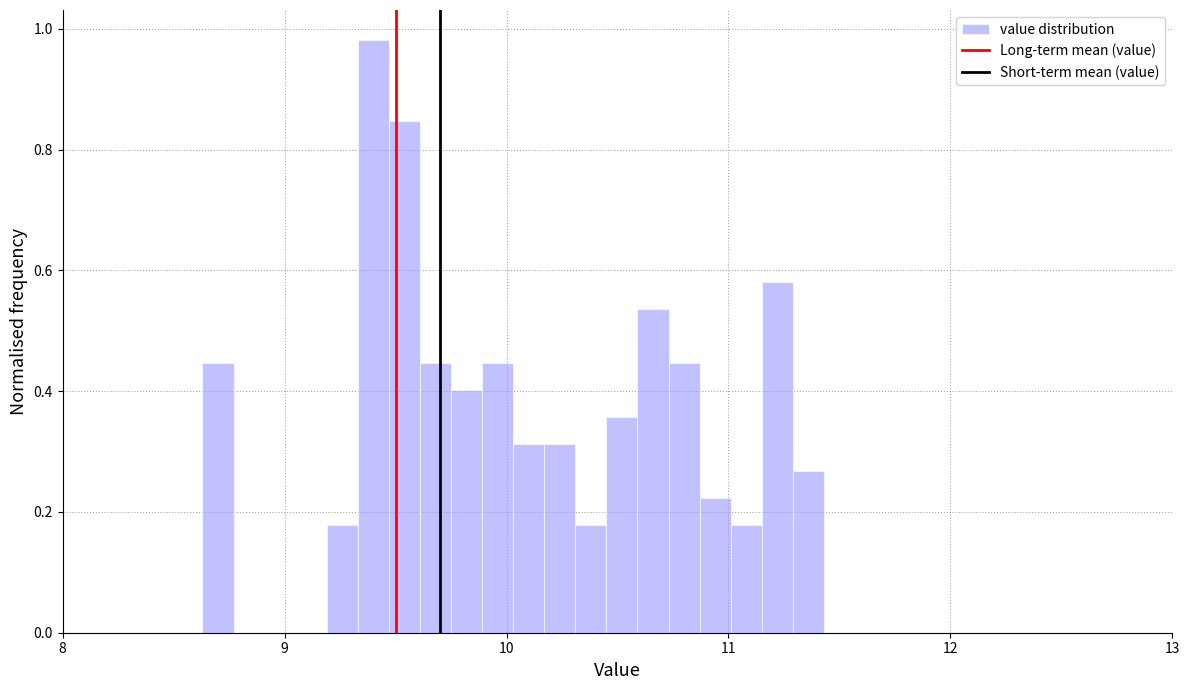

Around what value on the x-axis is the tallest bar? Give the approximate position of its centre, as read against the axis.

9.4